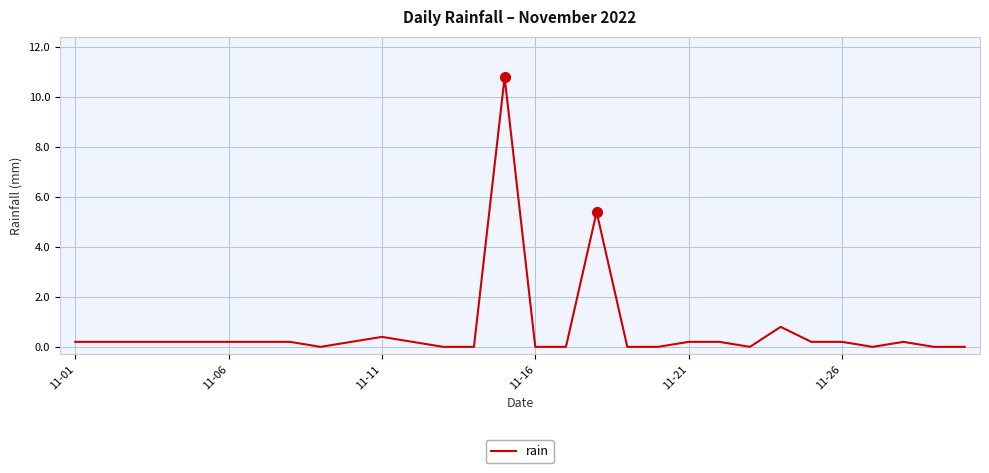

What is the greatest value displayed?

10.8